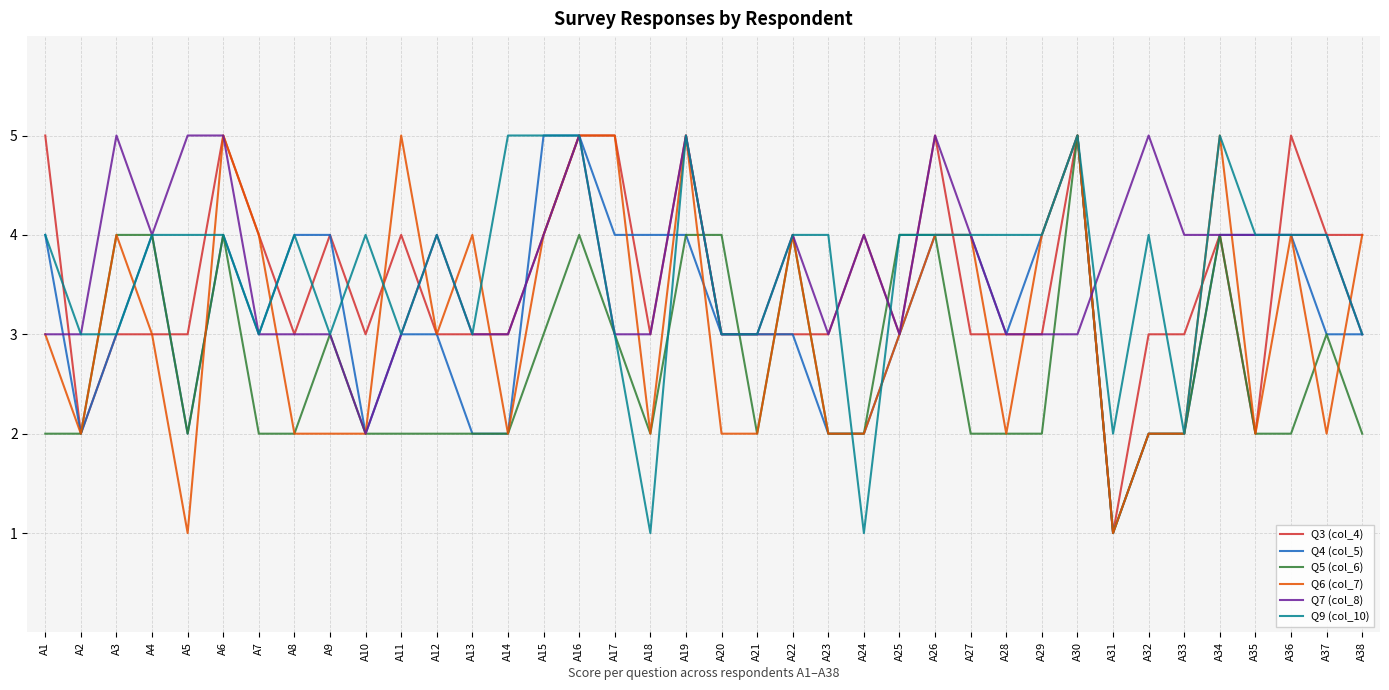

What is the minimum value for Q7 (col_8)?

2